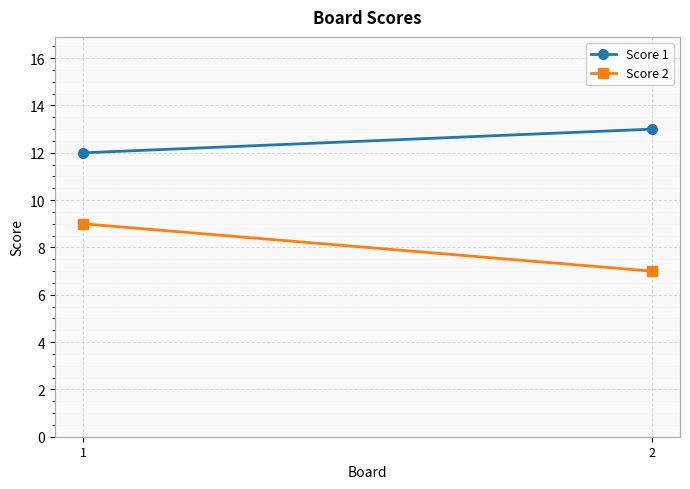

List the labels in order of Score 1 value, smallest first.

1, 2